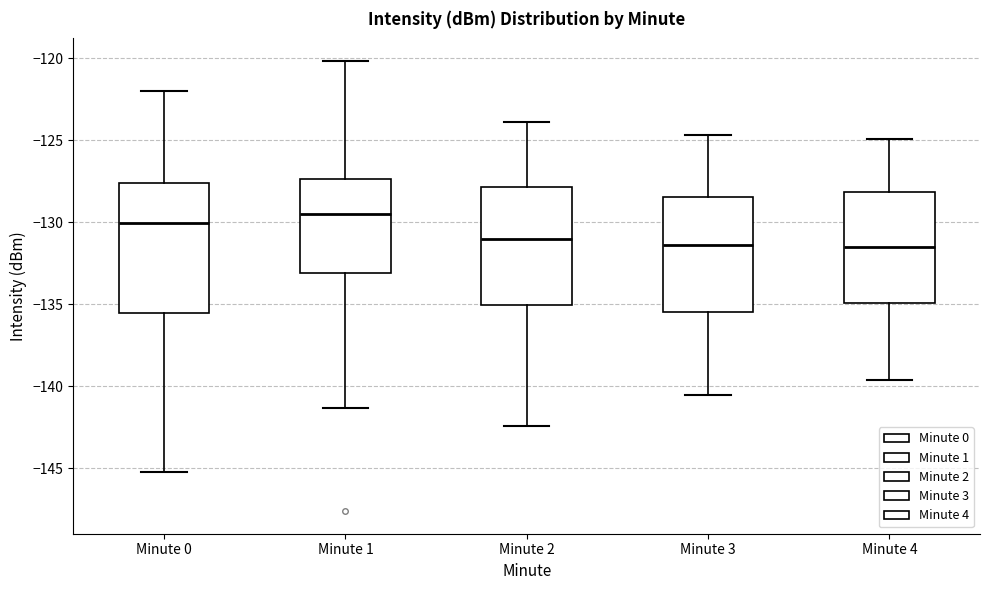

Reading left to right, transcribe this box plot: for each box, give where its median line is, the range the box spans, and where its two whiskers end, as read against the y-axis. The values are not printed on the chart, so give them approximately, as read against the axis.

Minute 0: median -130.0, box -135.5 to -127.5, whiskers -145.0 to -122.0
Minute 1: median -129.5, box -133.0 to -127.5, whiskers -141.5 to -120.0
Minute 2: median -131.0, box -135.0 to -128.0, whiskers -142.5 to -124.0
Minute 3: median -131.5, box -135.5 to -128.5, whiskers -140.5 to -124.5
Minute 4: median -131.5, box -135.0 to -128.0, whiskers -139.5 to -125.0